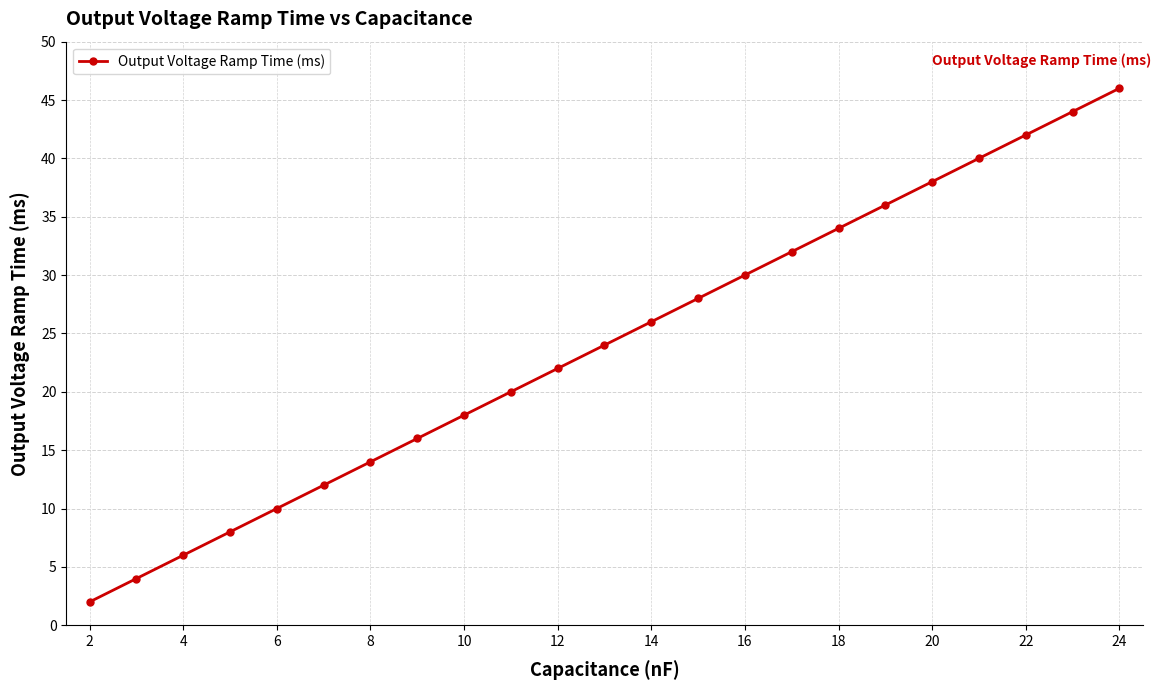

What is the difference between the second highest and second lowest values?

40